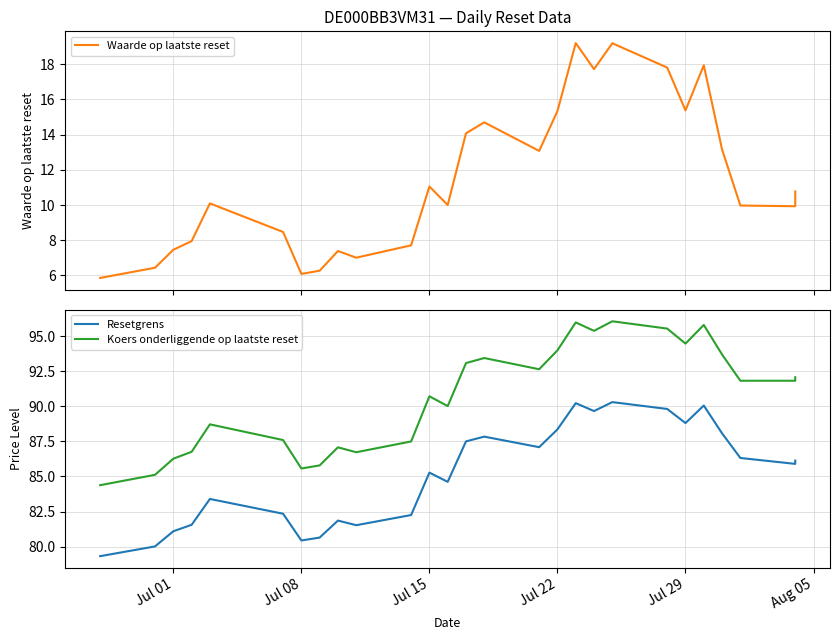

Which series has the largest total across all categories?

Koers onderliggende op laatste reset